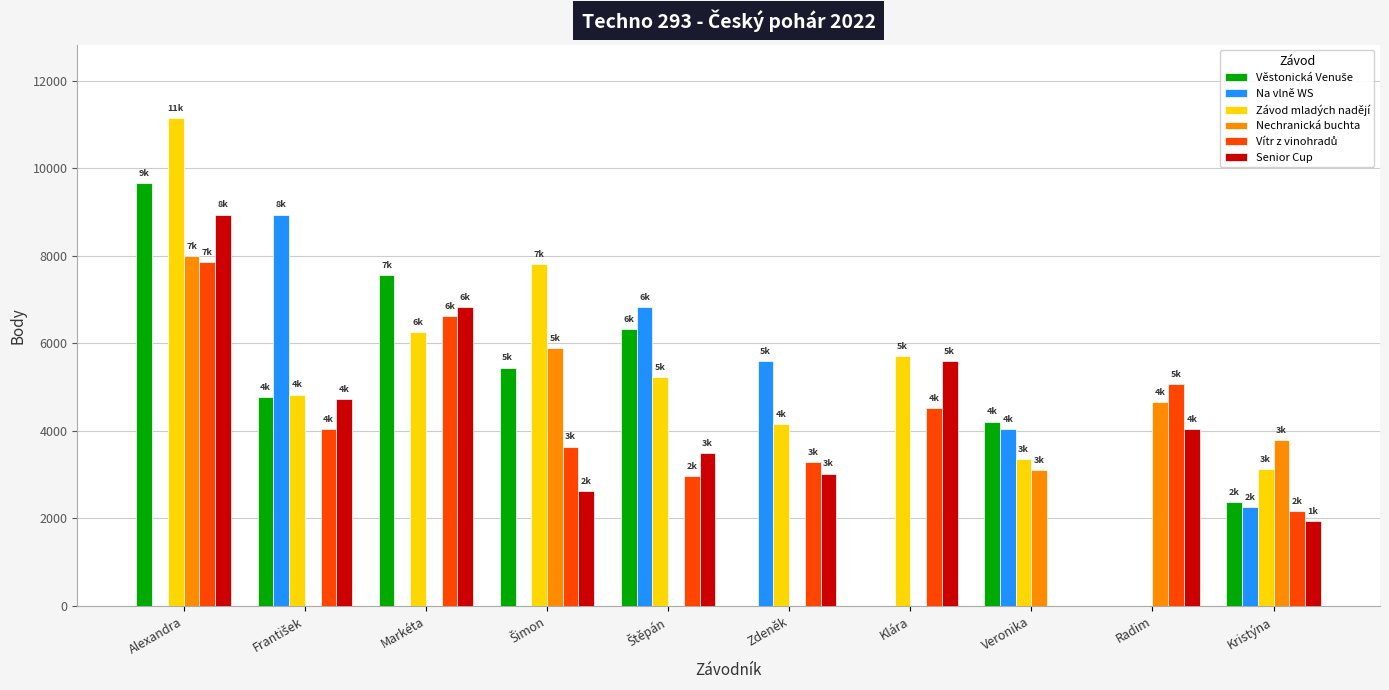

What is the total value across all series at Markéta?

27260